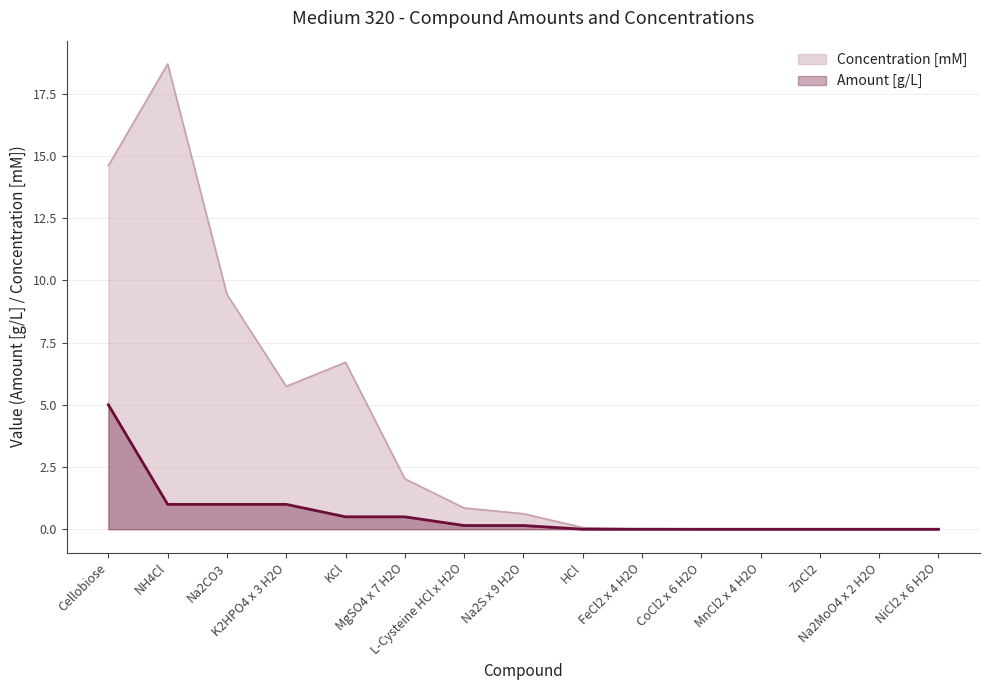

What is the label of the 6th point from the right?

FeCl2 x 4 H2O